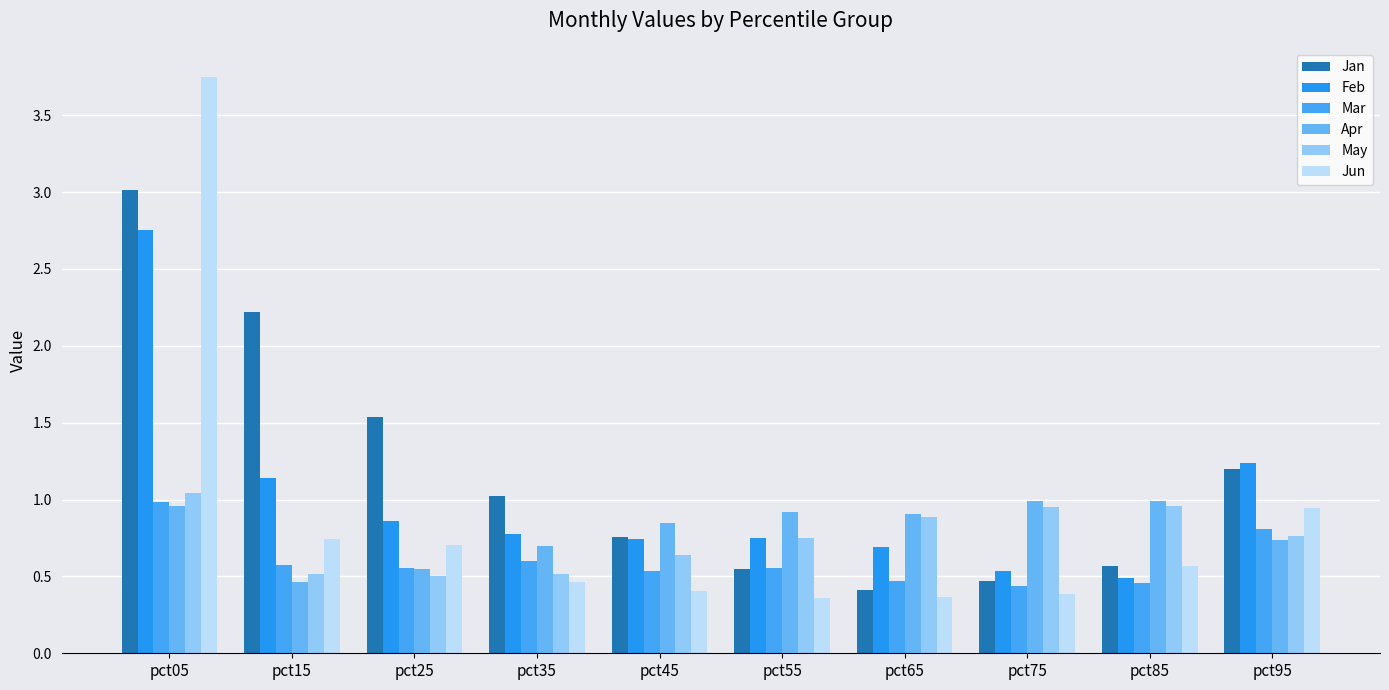

Which series has the largest range (max minus min)?

Jun